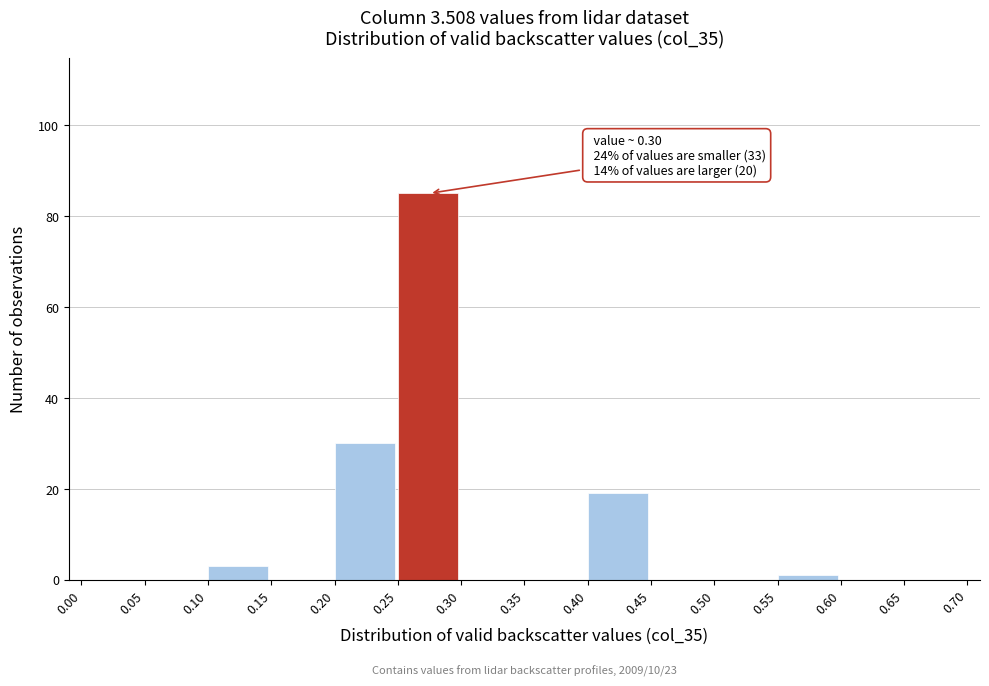

Which range on the x-axis has the tallest bar?

0.25 to 0.30